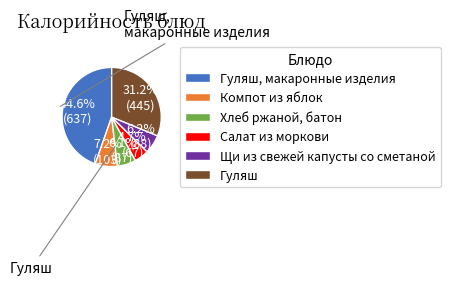

Which slice is the largest?

Гуляш, макаронные изделия